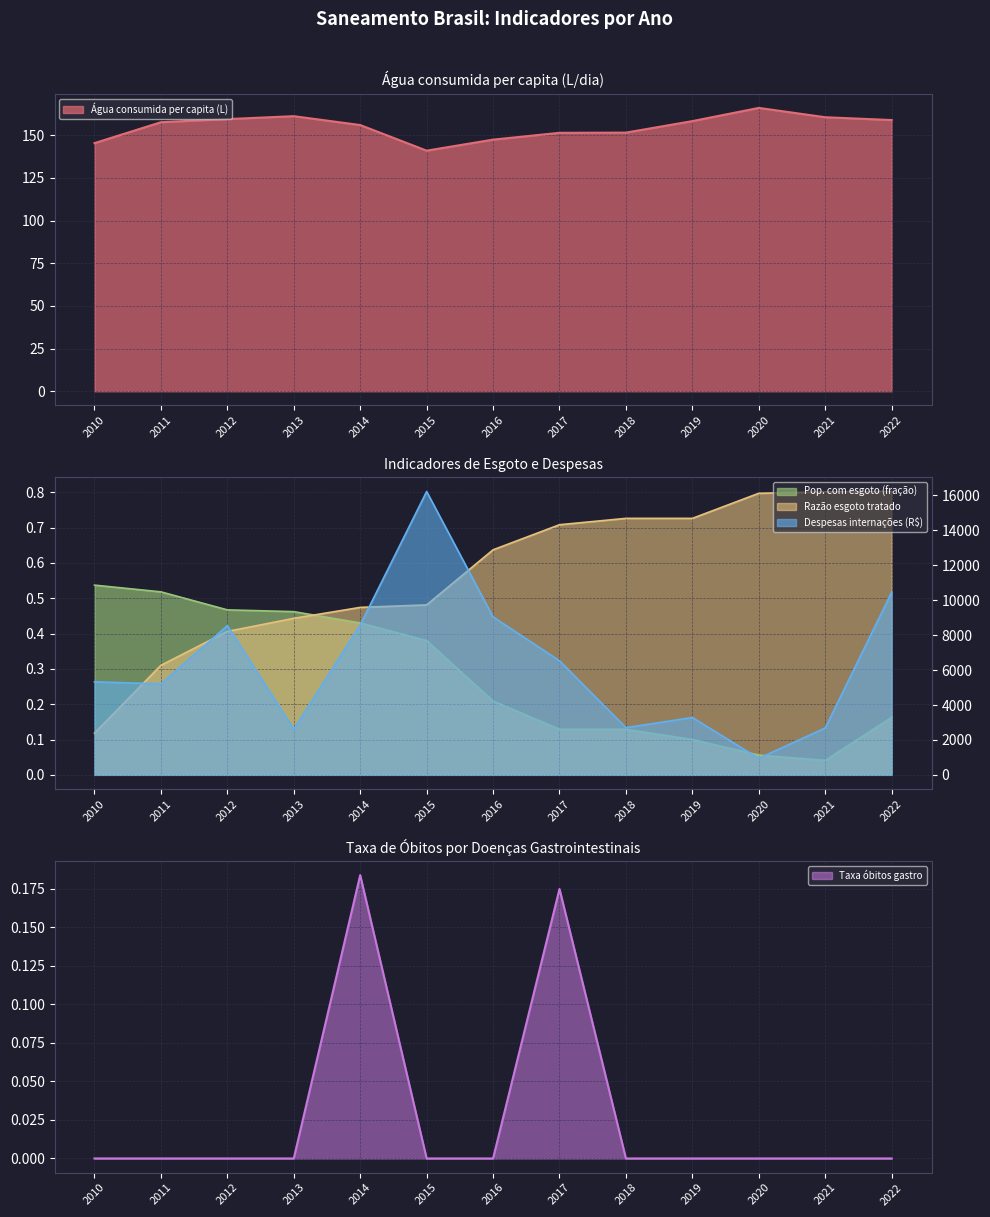

At which category does Pop. com esgoto (fração) reach its first local valley?

2021